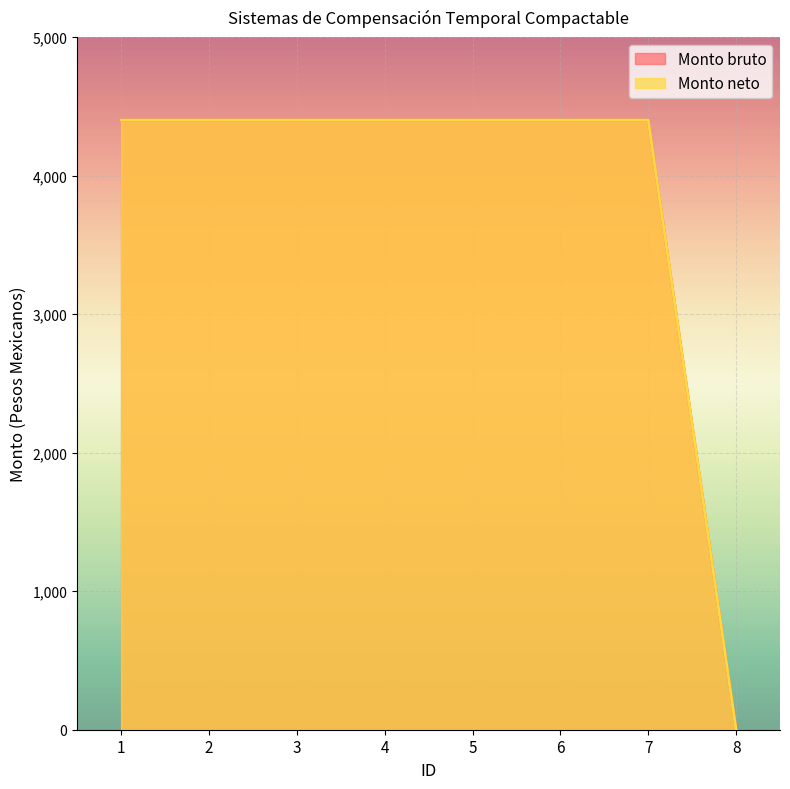

True or false: Monto neto has a value of 2625 at 2.

False